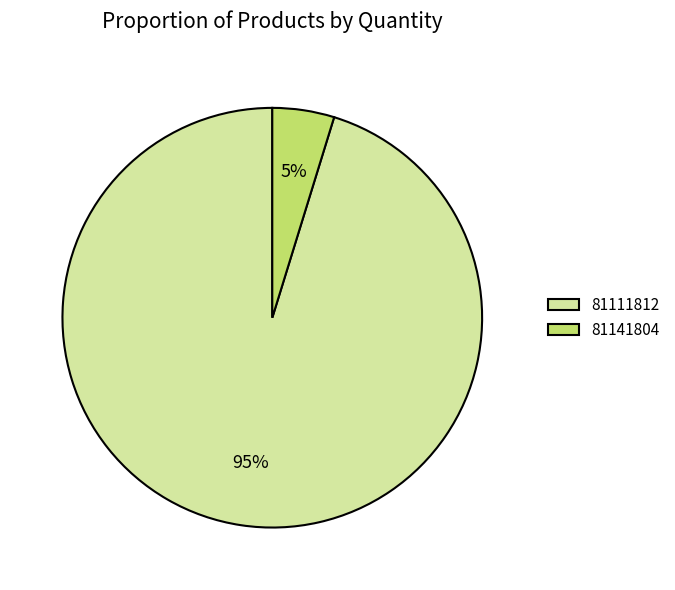

Is the sum of 81141804 and 81111812 greater than half?

Yes